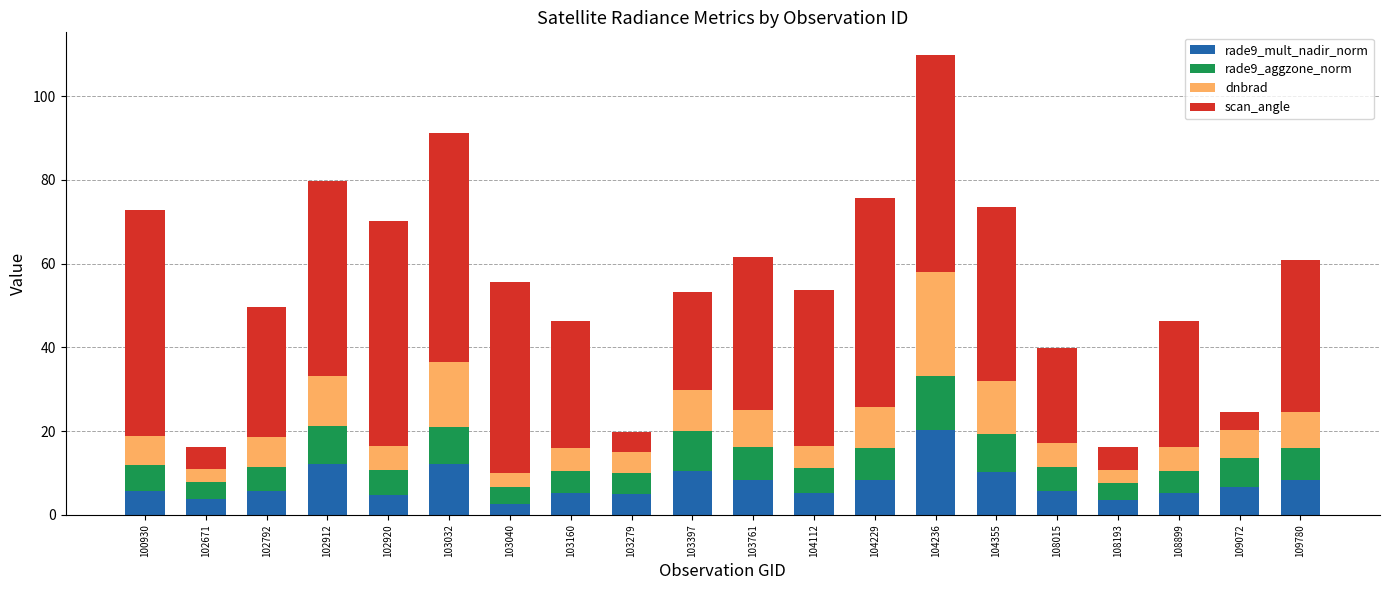

What is the maximum value for rade9_mult_nadir_norm?

20.2